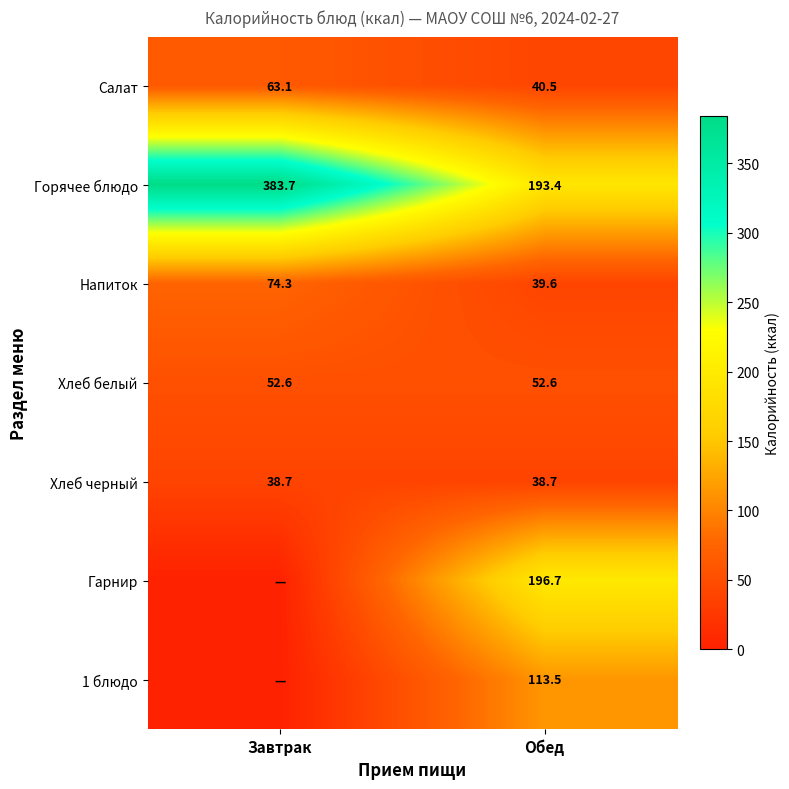

What is the greatest value displayed?

383.7